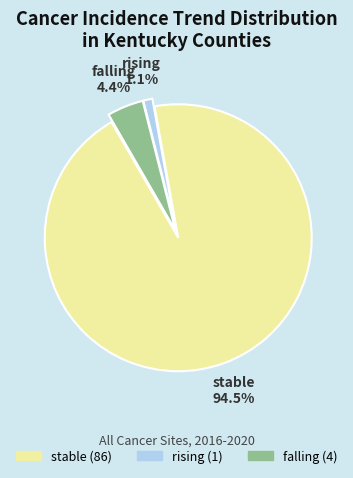

Combined, what portion of the pie is stable and rising?

95.6%